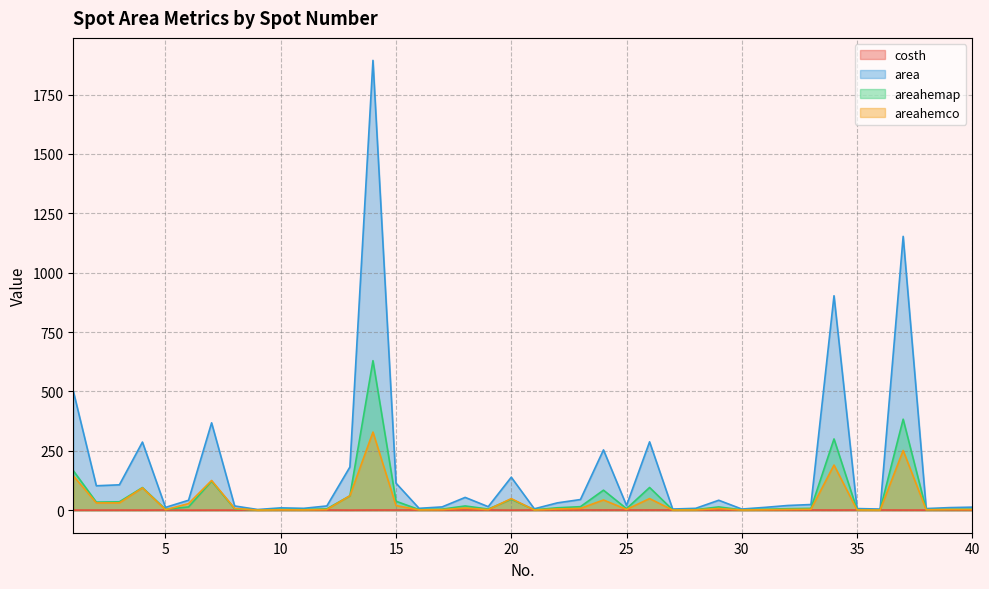

What is the difference between the area values at 5 and 30?

7.0